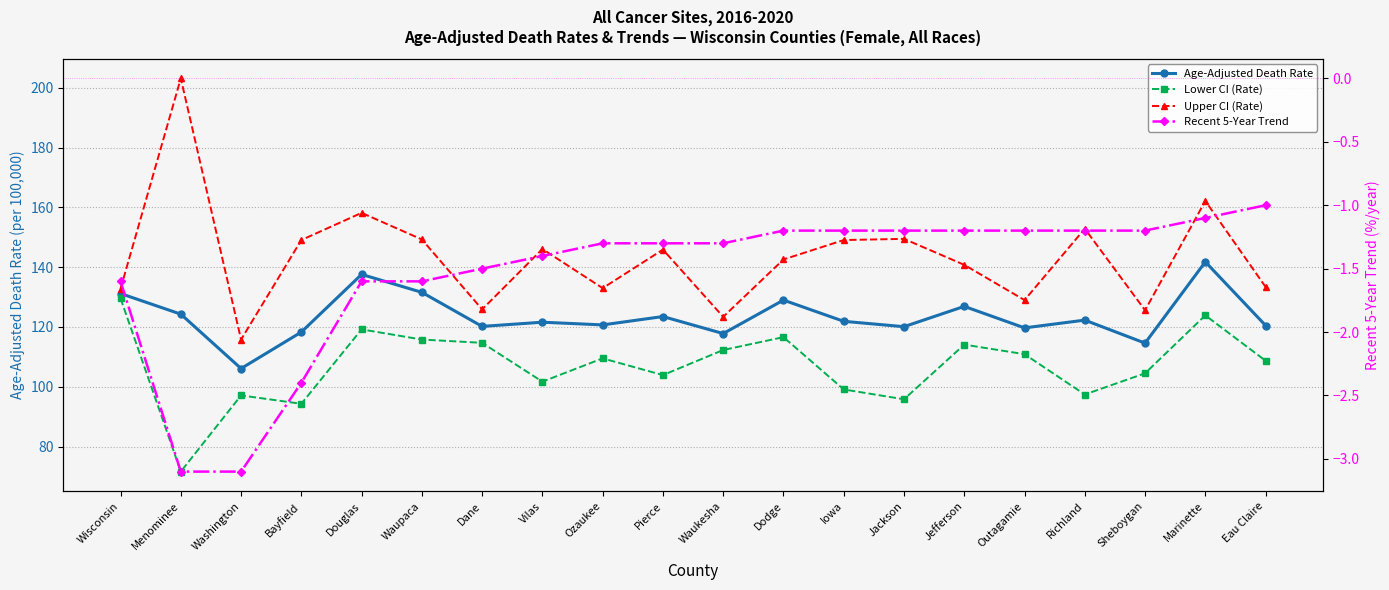

What position from the right is Richland?

4